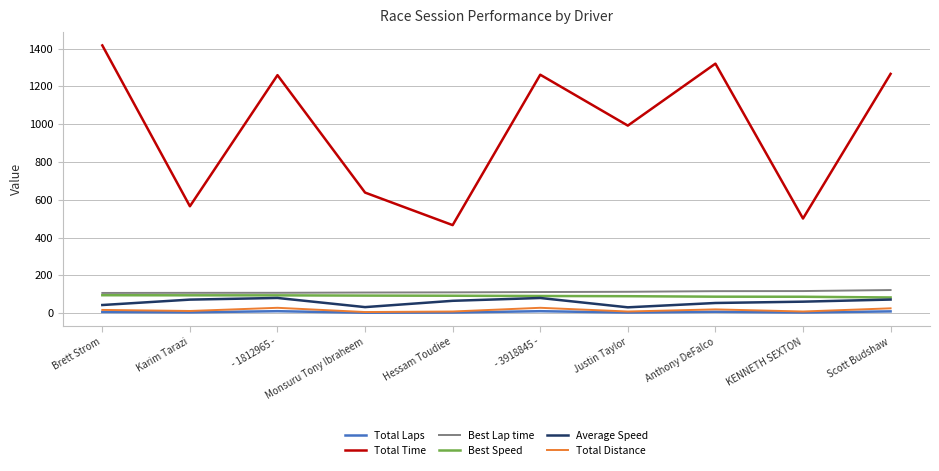

True or false: Total Time and Average Speed intersect in this chart.

False